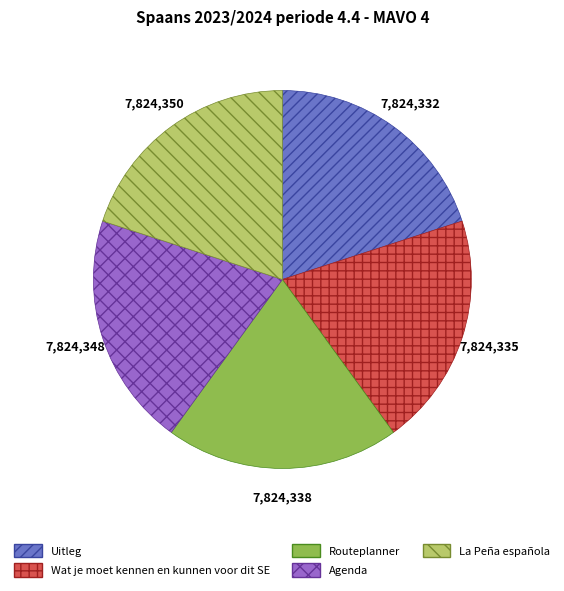

How many slices are in this pie chart?

5